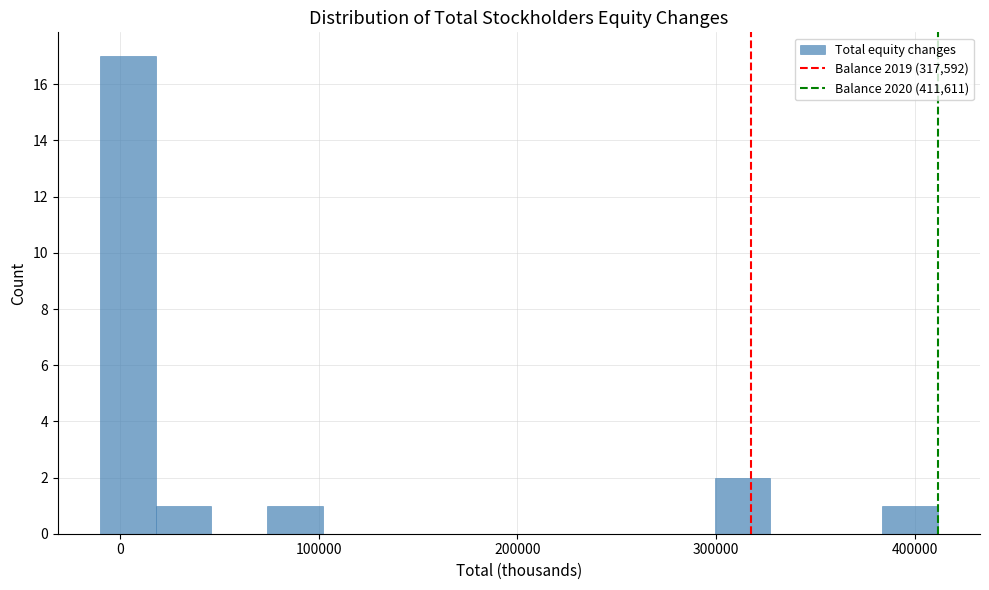

Read against the x-axis, roughly where is the centre of the tallest bar?

0